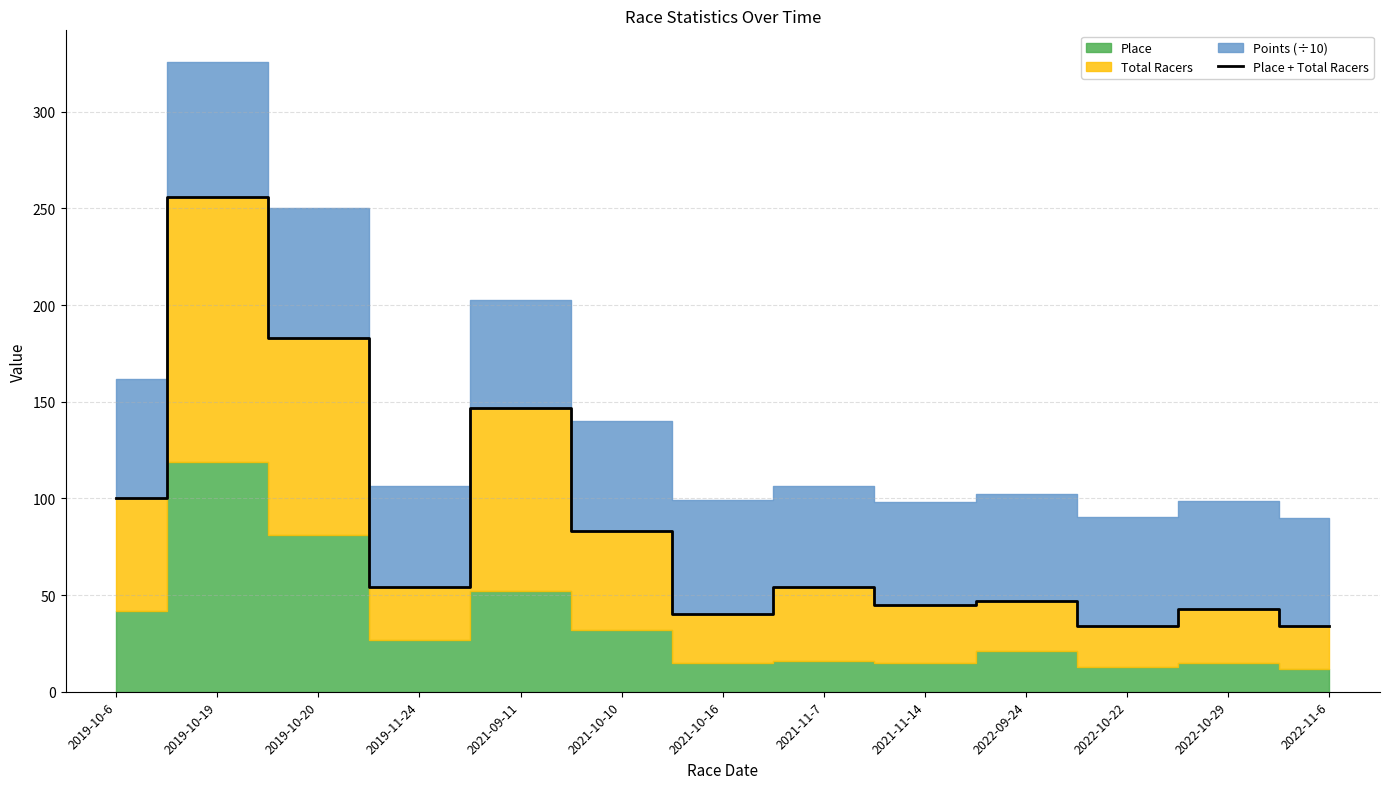

List the labels in order of value, largest first.

2019-10-19, 2019-10-20, 2021-09-11, 2019-10-6, 2021-10-10, 2019-11-24, 2021-11-7, 2022-09-24, 2021-11-14, 2022-10-29, 2021-10-16, 2022-10-22, 2022-11-6